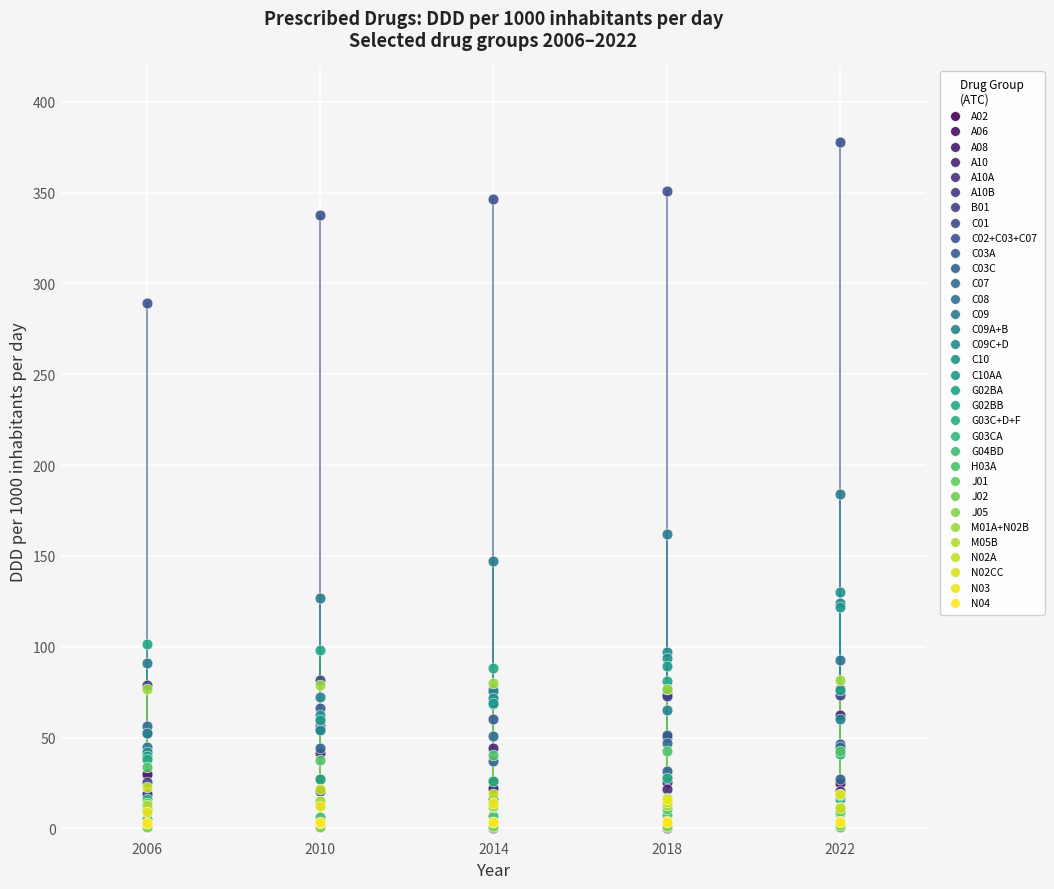

What are all the series names shown in the legend?

A02, A06, A08, A10, A10A, A10B, B01, C01, C02+C03+C07, C03A, C03C, C07, C08, C09, C09A+B, C09C+D, C10, C10AA, G02BA, G02BB, G03C+D+F, G03CA, G04BD, H03A, J01, J02, J05, M01A+N02B, M05B, N02A, N02CC, N03, N04